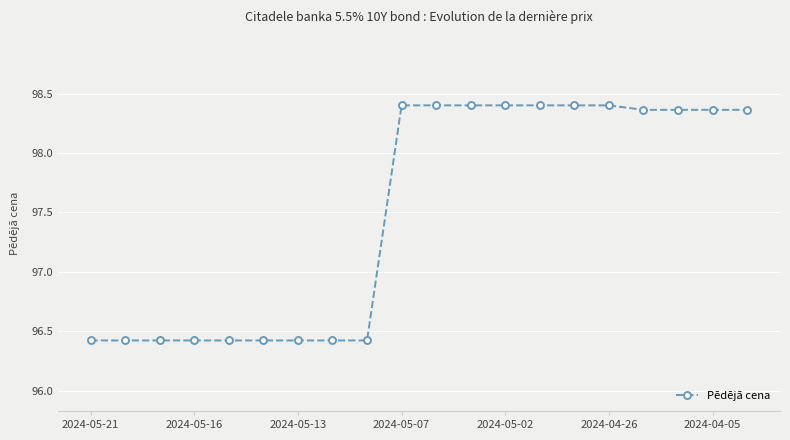

Count the values in the range 96 to 98.

9